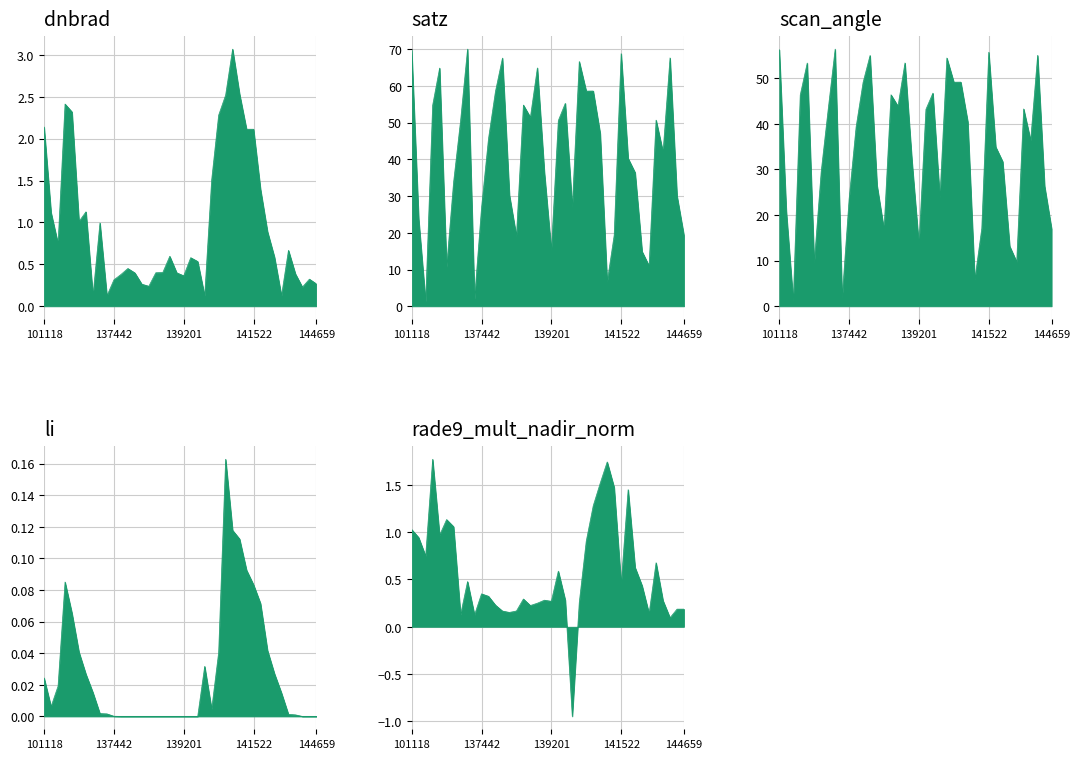

In dnbrad, how many points are lower than both neighbors (excluding endpoints)?

9